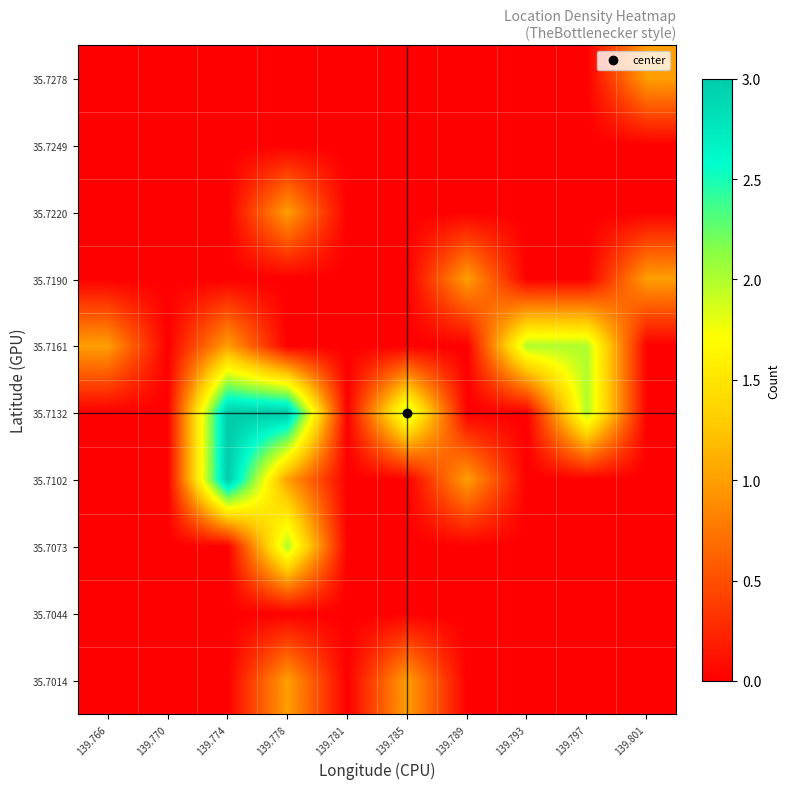

Which category has the highest value across all series?

139.774